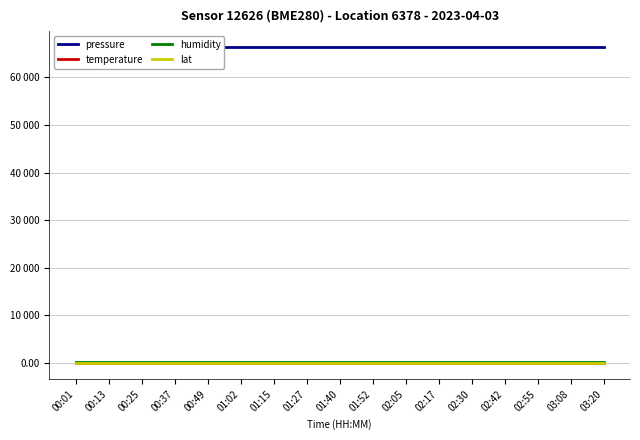

What is the spread (max minus min) of values at 02:05?

66573.9